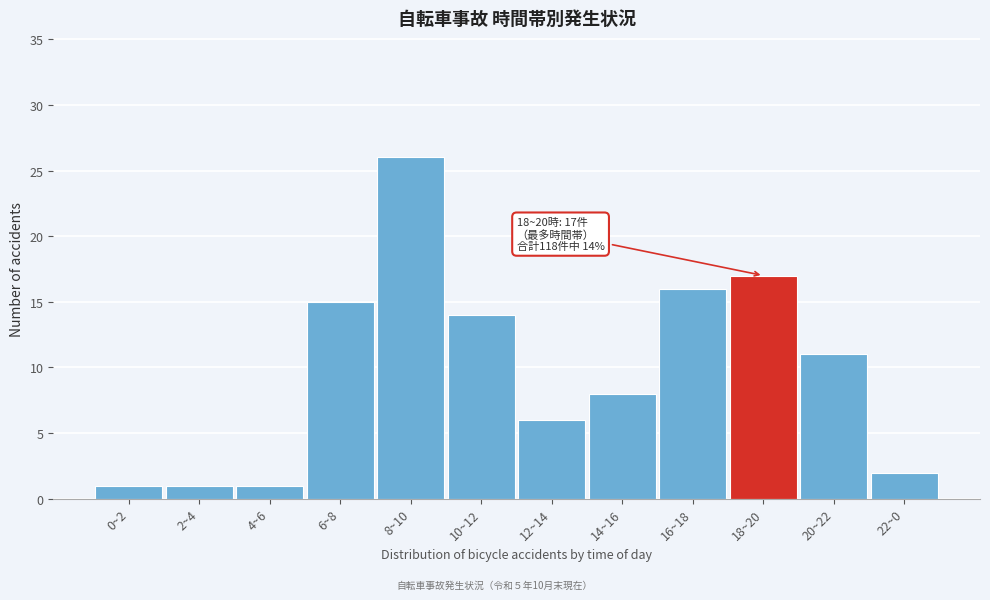

Reading left to right, extract all data points from this chart.

0~2=1	2~4=1	4~6=1	6~8=15	8~10=26	10~12=14	12~14=6	14~16=8	16~18=16	18~20=17	20~22=11	22~0=2